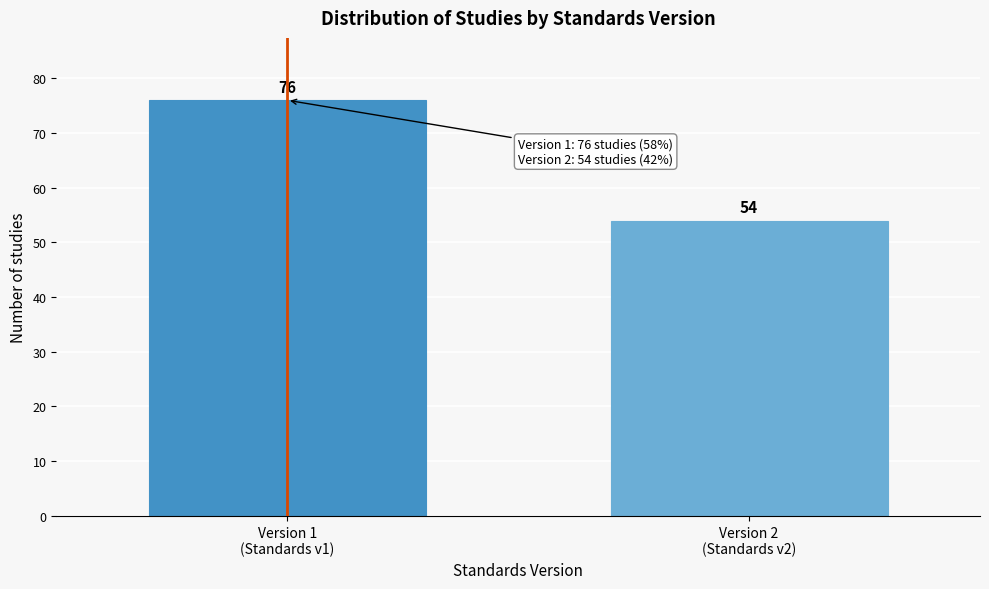

Reading right to left, what are all the values shown in this chart?

54	76